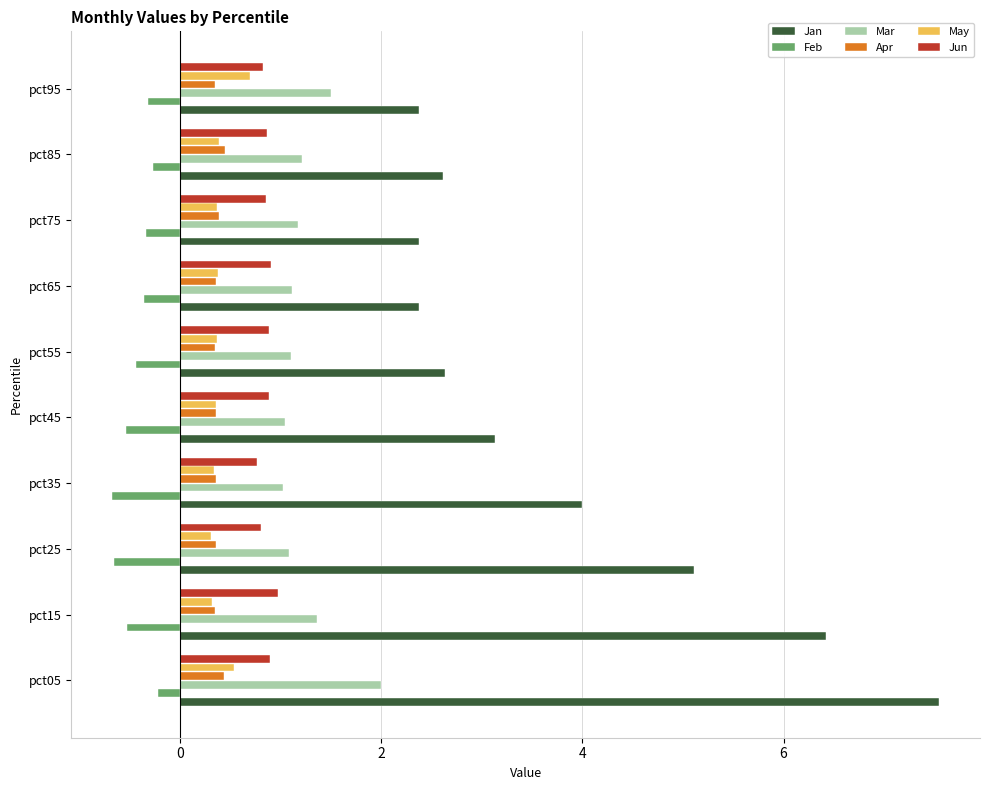

What is the average value of the Apr series?

0.4